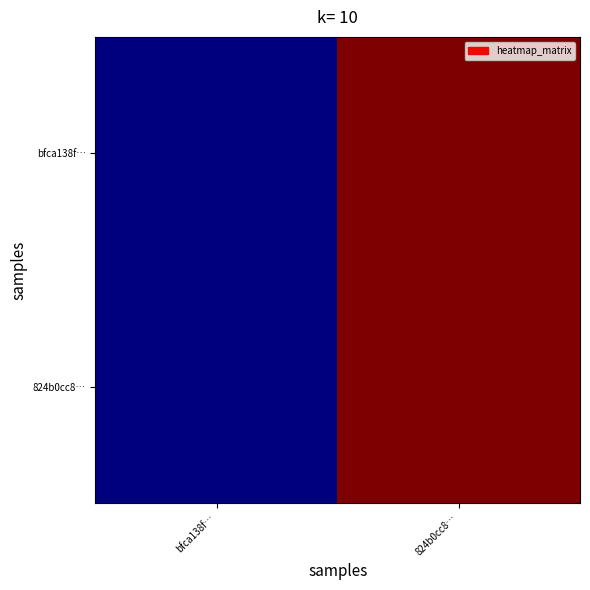

Between 824b0cc8… and bfca138f…, which is larger?

824b0cc8…